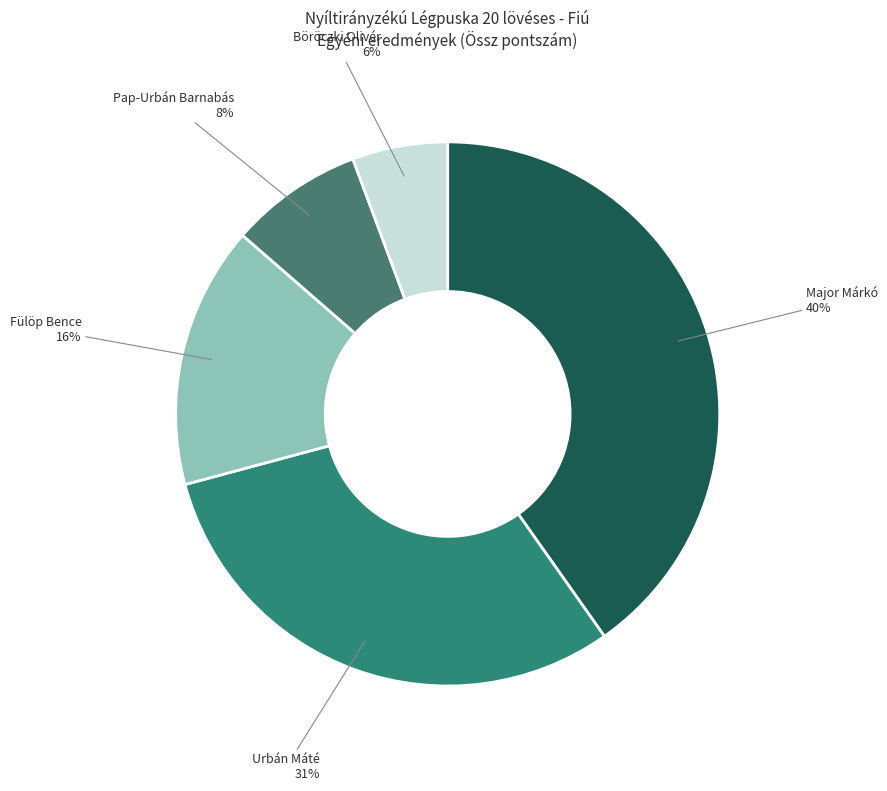

What is the smallest slice in the pie chart?

Böröczki Olivér